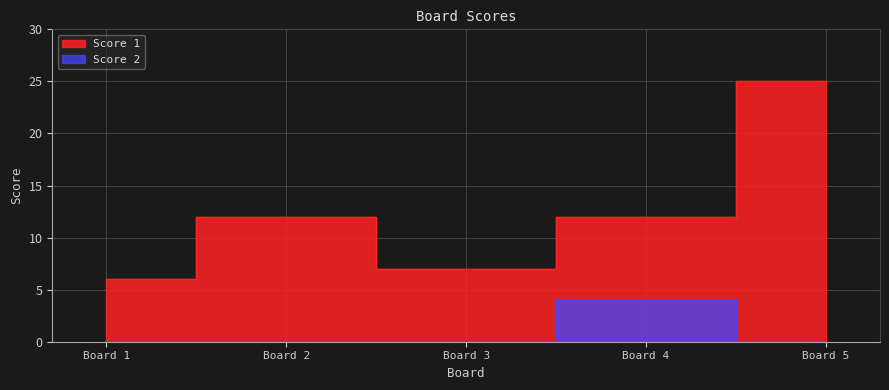

True or false: Score 1 and Score 2 intersect in this chart.

False